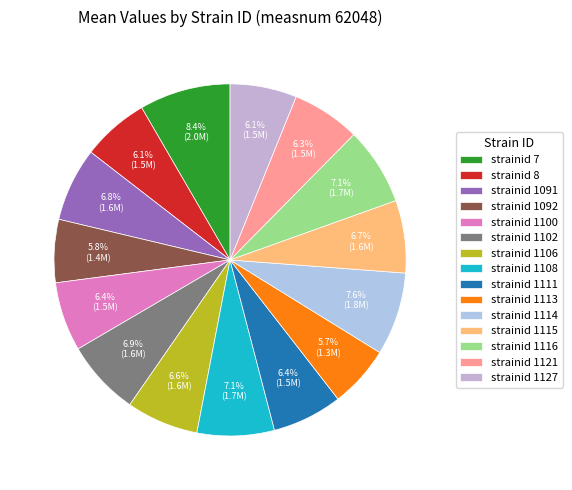

Approximately how many times larger is the value at strainid 1100 compared to strainid 1115?

1.0